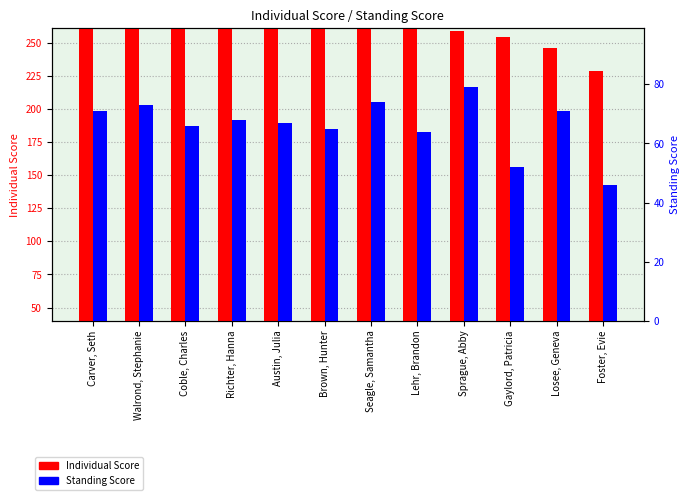

List the series in order of their peak value, lowest first.

Standing Score, Individual Score